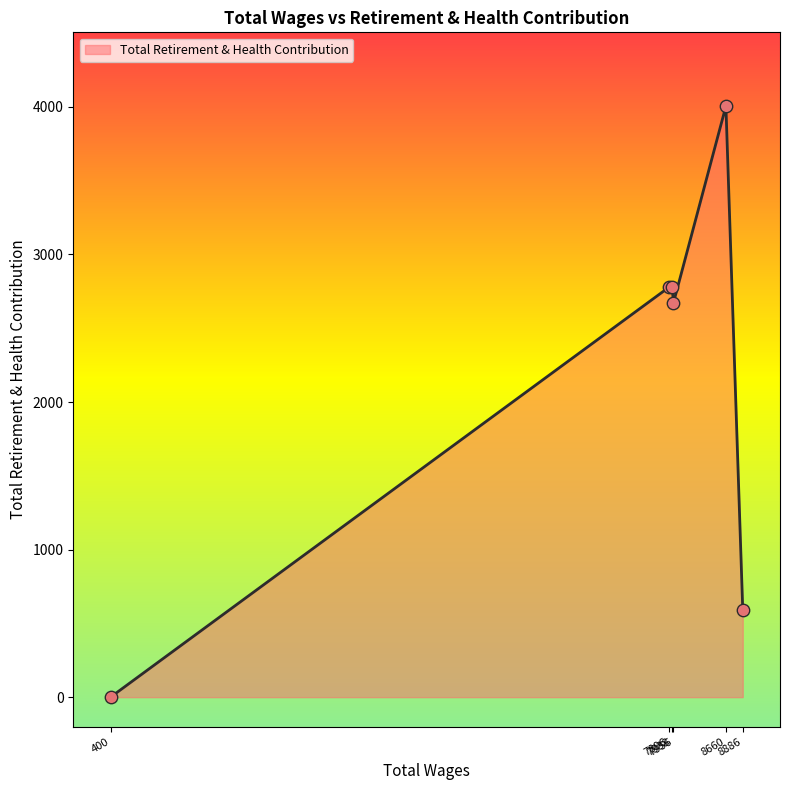

What is the sum of all values?

12825